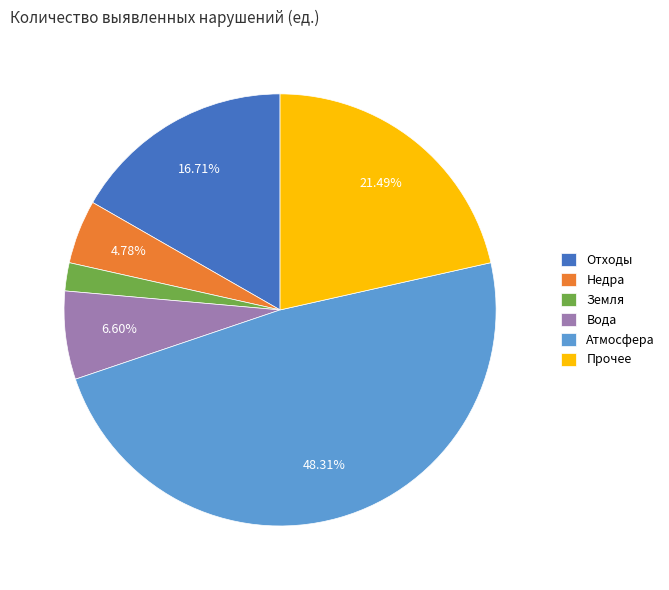

To the nearest percent, what percentage of the pie is Прочее?

21%